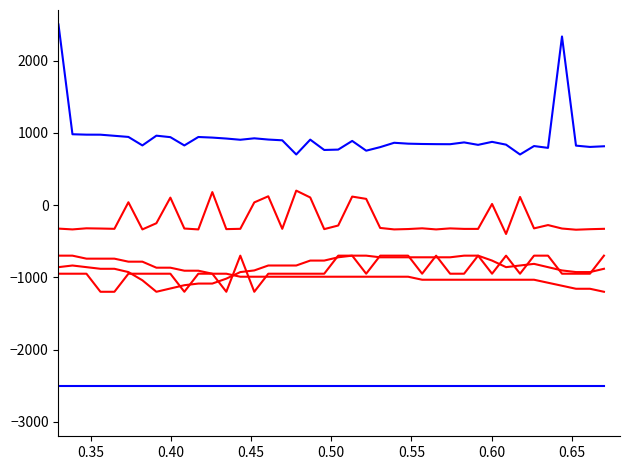

Reading right to left, extract all data points from this chart.

Samples: 813.9	804.7	822.7	2333.5	791.8	816.9	700.0	836.3	875.0	833.6	867.4	842.5	843.3	845.5	850.0	862.3	802.0	752.9	887.9	767.9	762.8	905.7	700.5	896.4	907.0	924.0	904.0	920.9	934.1	942.2	825.4	940.1	960.5	825.8	943.2	958.8	974.2	974.7	980.3	2500.0
Min_cycle: -2500.0	-2500.0	-2500.0	-2500.0	-2500.0	-2500.0	-2500.0	-2500.0	-2500.0	-2500.0	-2500.0	-2500.0	-2500.0	-2500.0	-2500.0	-2500.0	-2500.0	-2500.0	-2500.0	-2500.0	-2500.0	-2500.0	-2500.0	-2500.0	-2500.0	-2500.0	-2500.0	-2500.0	-2500.0	-2500.0	-2500.0	-2500.0	-2500.0	-2500.0	-2500.0	-2500.0	-2500.0	-2500.0	-2500.0	-2500.0
Max_cycle: -328.7	-333.8	-340.9	-324.6	-276.7	-322.6	112.4	-400.0	15.6	-329.7	-329.7	-322.6	-336.8	-321.6	-331.7	-336.8	-316.5	85.9	117.5	-282.9	-332.8	105.3	200.0	-328.7	121.6	37.0	-328.7	-332.8	179.6	-336.8	-324.6	103.2	-251.3	-336.8	39.0	-328.7	-324.6	-321.6	-336.8	-325.6
Temp: -1200.0	-1158.3	-1158.3	-1116.7	-1075.0	-1033.3	-1033.3	-1033.3	-1033.3	-1033.3	-1033.3	-1033.3	-1033.3	-1033.3	-991.7	-991.7	-991.7	-991.7	-991.7	-991.7	-991.7	-991.7	-991.7	-991.7	-991.7	-991.7	-991.7	-950.0	-950.0	-908.3	-908.3	-866.7	-866.7	-783.3	-783.3	-741.7	-741.7	-741.7	-700.0	-700.0
Humidity: -881.8	-927.3	-927.3	-904.5	-859.1	-813.6	-836.4	-859.1	-768.2	-700.0	-700.0	-722.7	-722.7	-722.7	-722.7	-722.7	-722.7	-700.0	-700.0	-722.7	-768.2	-768.2	-836.4	-836.4	-836.4	-904.5	-927.3	-1018.2	-1086.4	-1086.4	-1109.1	-1154.5	-1200.0	-1040.9	-927.3	-881.8	-881.8	-859.1	-836.4	-859.1
Signal: -700.0	-950.0	-950.0	-950.0	-700.0	-700.0	-950.0	-700.0	-950.0	-700.0	-950.0	-950.0	-700.0	-950.0	-700.0	-700.0	-700.0	-950.0	-700.0	-700.0	-950.0	-950.0	-950.0	-950.0	-950.0	-1200.0	-700.0	-1200.0	-950.0	-950.0	-1200.0	-950.0	-950.0	-950.0	-950.0	-1200.0	-1200.0	-950.0	-950.0	-950.0